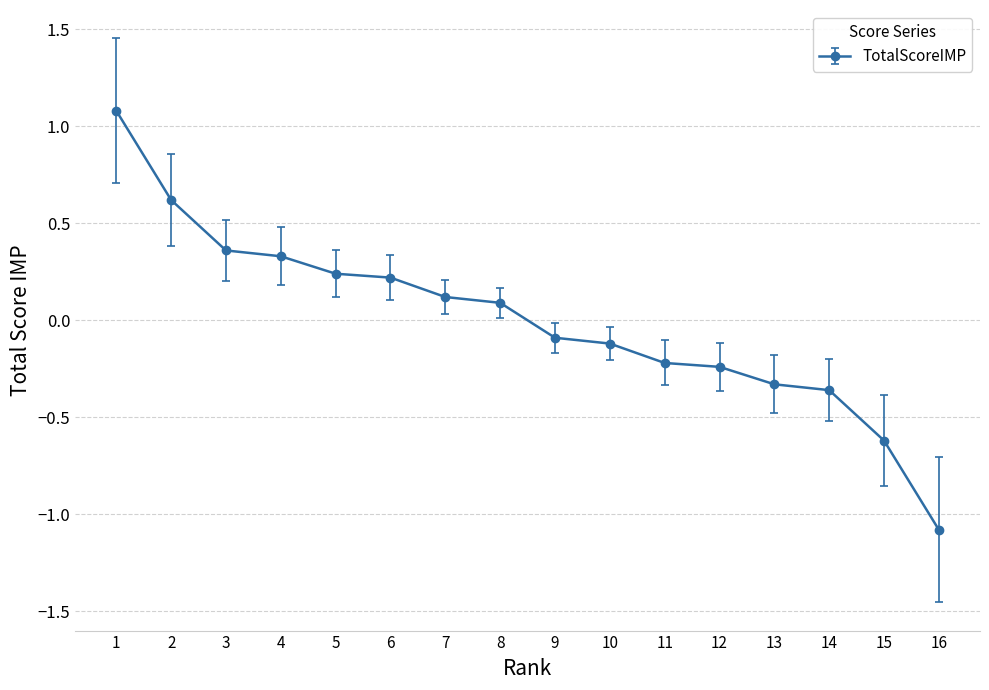

What is the change in value from 14 to 16?

-0.7